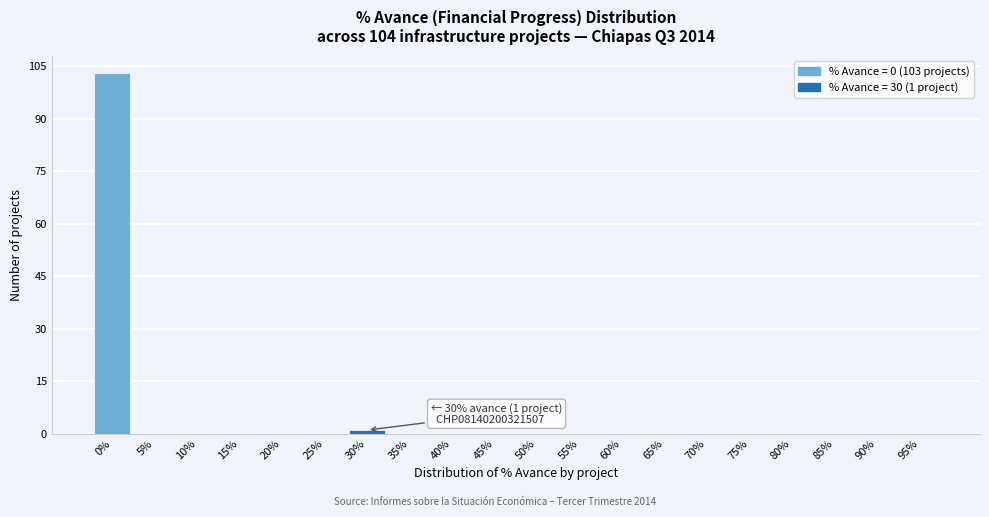

Reading left to right, extract all data points from this chart.

0%=103	5%=0	10%=0	15%=0	20%=0	25%=0	30%=1	35%=0	40%=0	45%=0	50%=0	55%=0	60%=0	65%=0	70%=0	75%=0	80%=0	85%=0	90%=0	95%=0